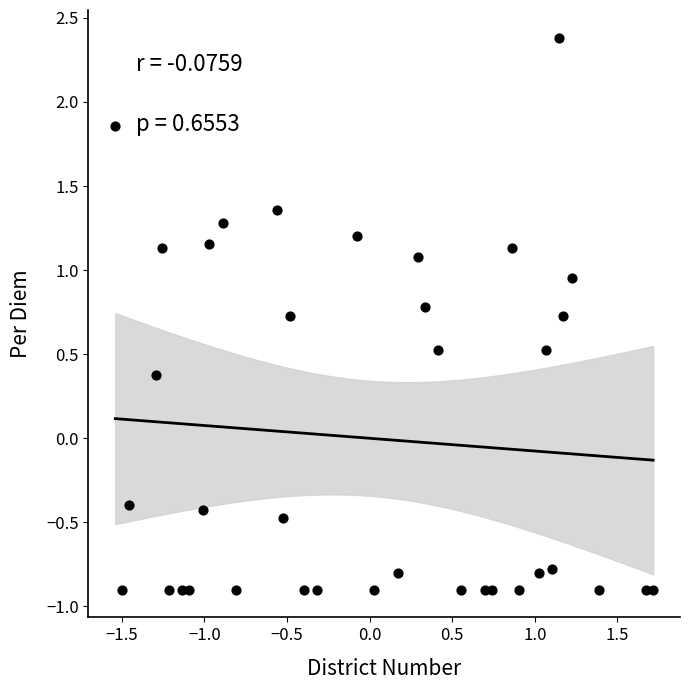

What is the range of X values (max minus min)?

3.3